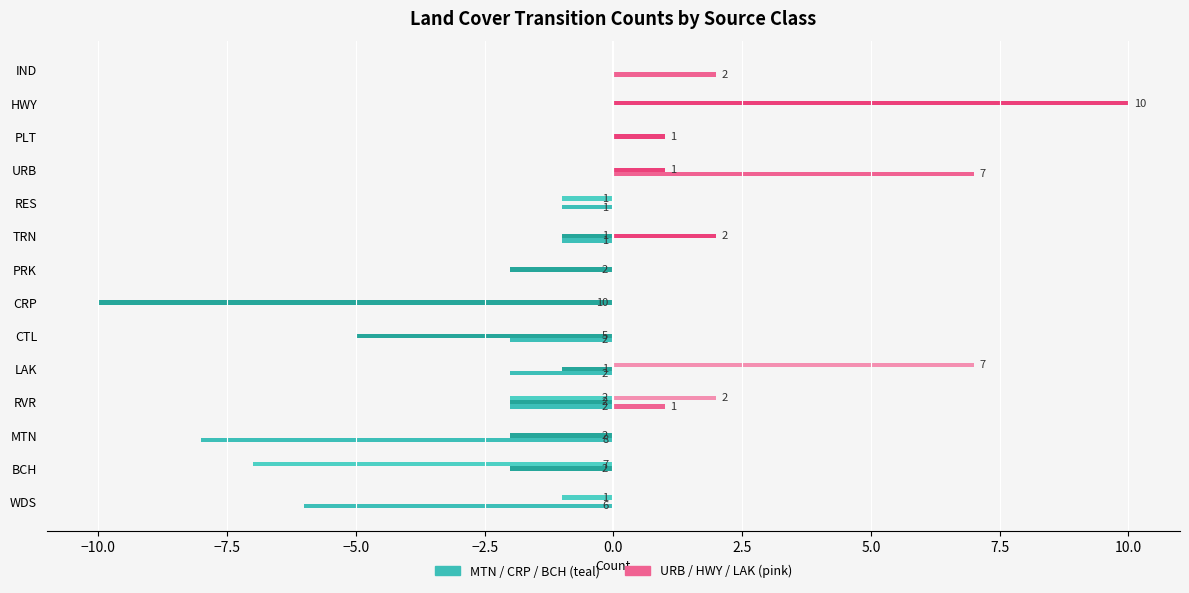

Reading left to right, extract all data points from this chart.

MTN: -6	0	-8	-2	-2	-2	0	0	-1	-1	0	0	0	0
CRP: 0	-2	-2	-2	-1	-5	-10	-2	-1	0	0	0	0	0
BCH: -1	-7	0	-2	0	0	0	0	0	-1	0	0	0	0
URB: 0	0	0	1	0	0	0	0	0	0	7	0	0	2
HWY: 0	0	0	0	0	0	0	0	2	0	1	1	10	0
LAK: 0	0	0	2	7	0	0	0	0	0	0	0	0	0